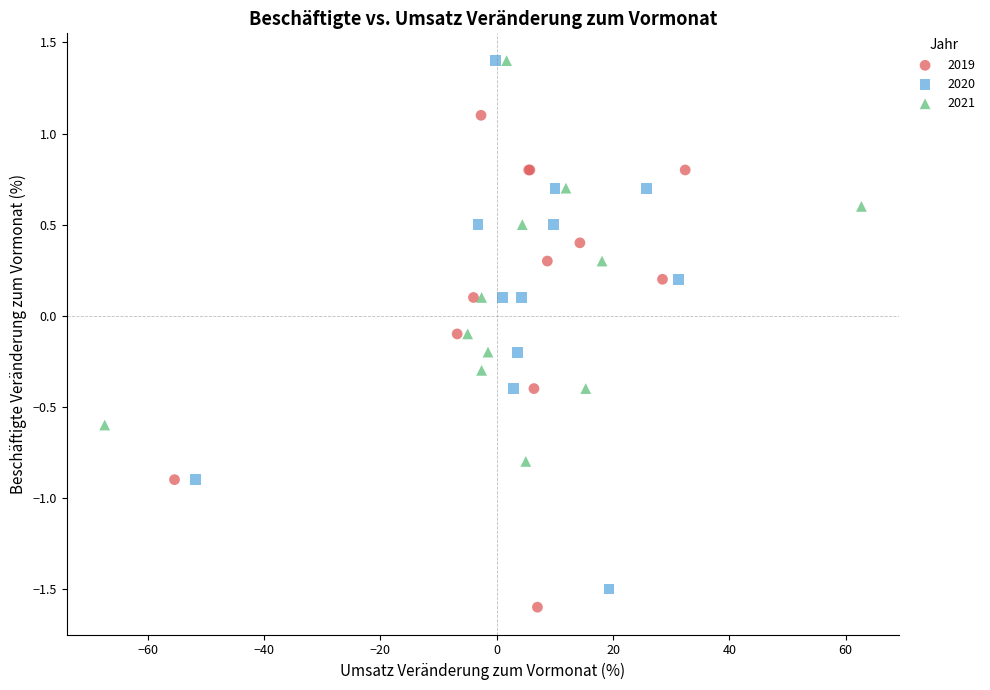

Which series has the largest Y range (max minus min)?

2020